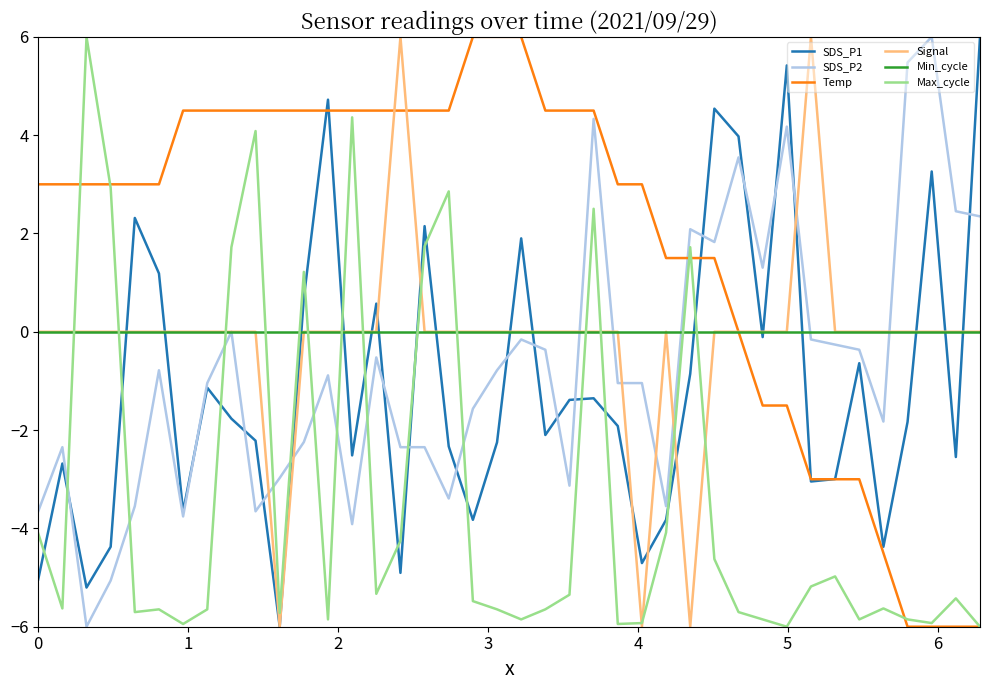

What is the minimum value shown in the chart?

-6.0